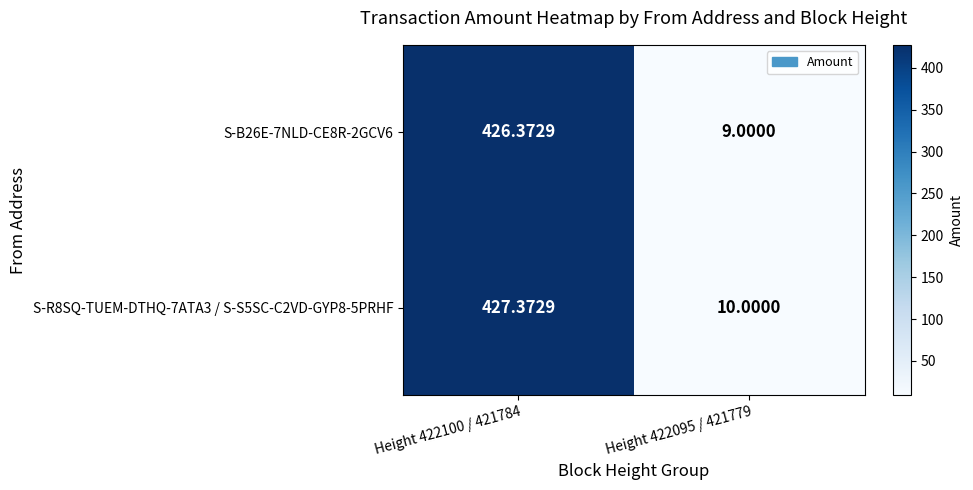

Is the value of S-R8SQ-TUEM-DTHQ-7ATA3 / S-S5SC-C2VD-GYP8-5PRHF at Height 422100 / 421784 greater than the value of S-B26E-7NLD-CE8R-2GCV6 at Height 422095 / 421779?

Yes